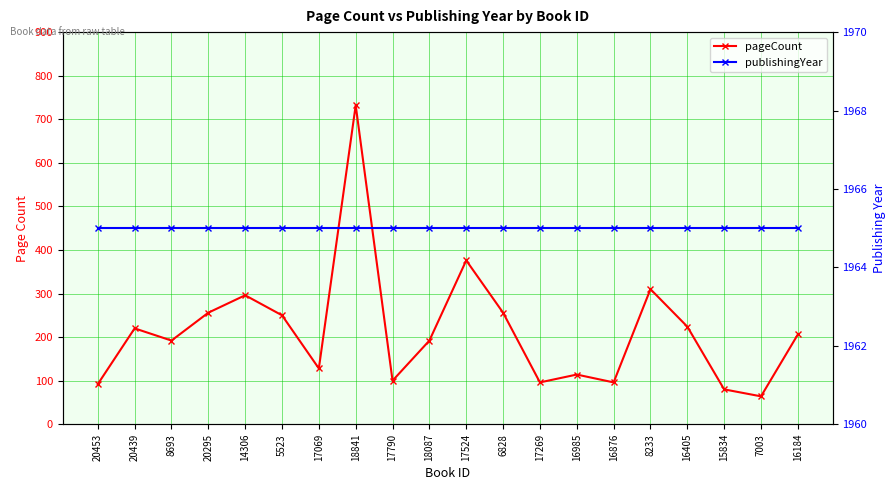

Between 14306 and 6828, which series saw the biggest shift?

pageCount